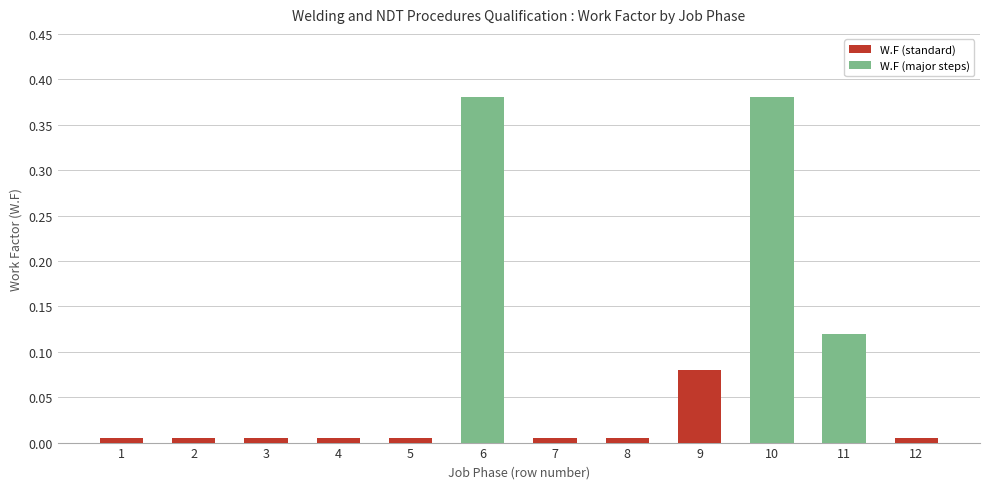

How many data points does each series have?

12